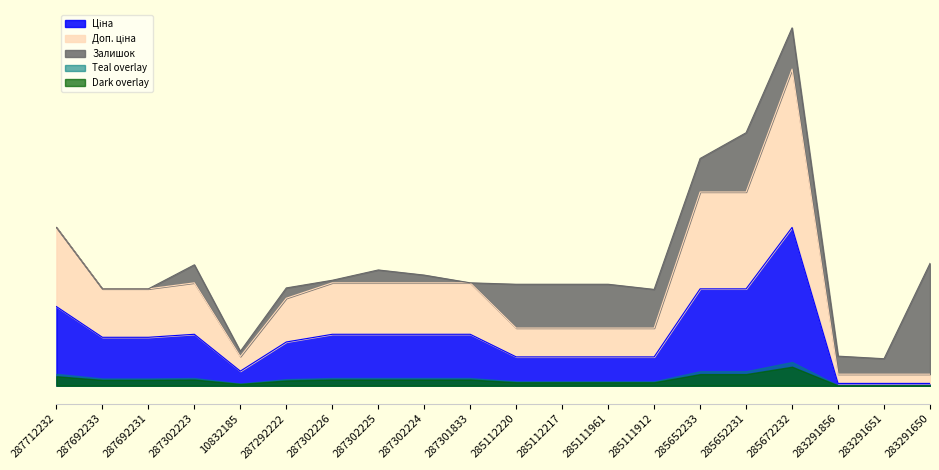

True or false: Ціна has more than 0 points higher than both neighbors.

True